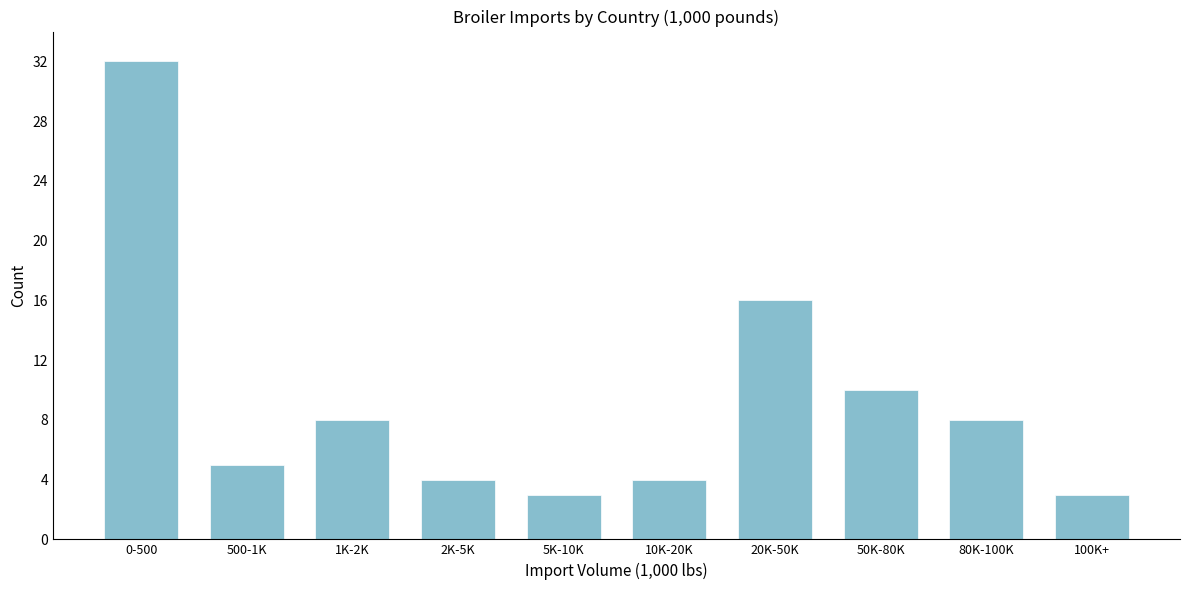

Reading left to right, transcribe all the data shown in this chart.

32	5	8	4	3	4	16	10	8	3